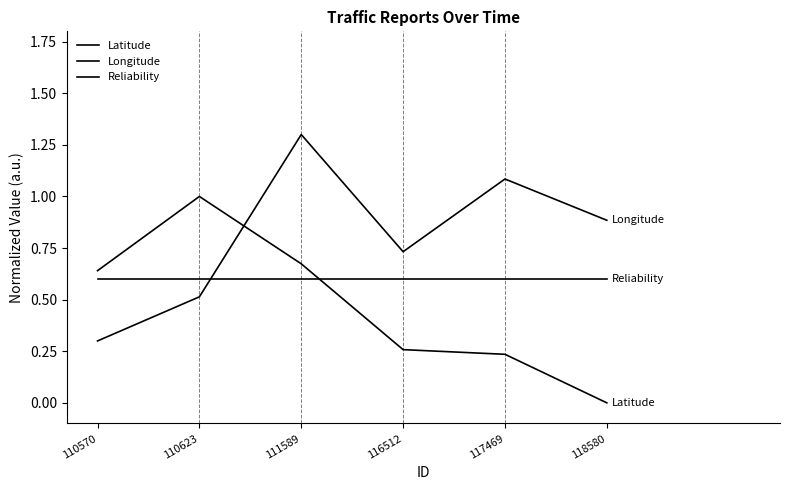

Between 111589 and 116512, which is larger?

111589